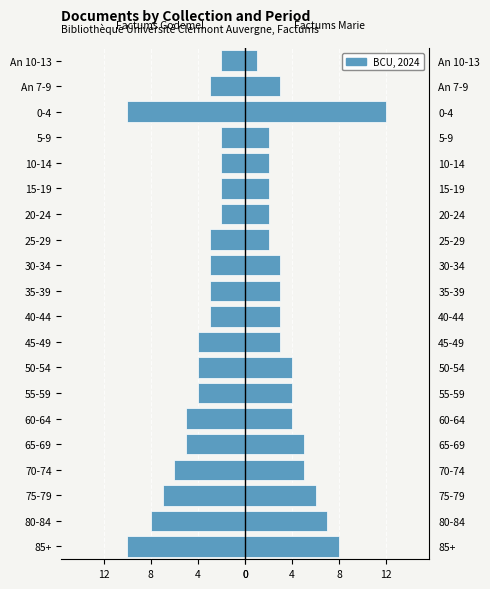

What is the sum of the Factums Godemel values at 55-59 and 15-19?

-6